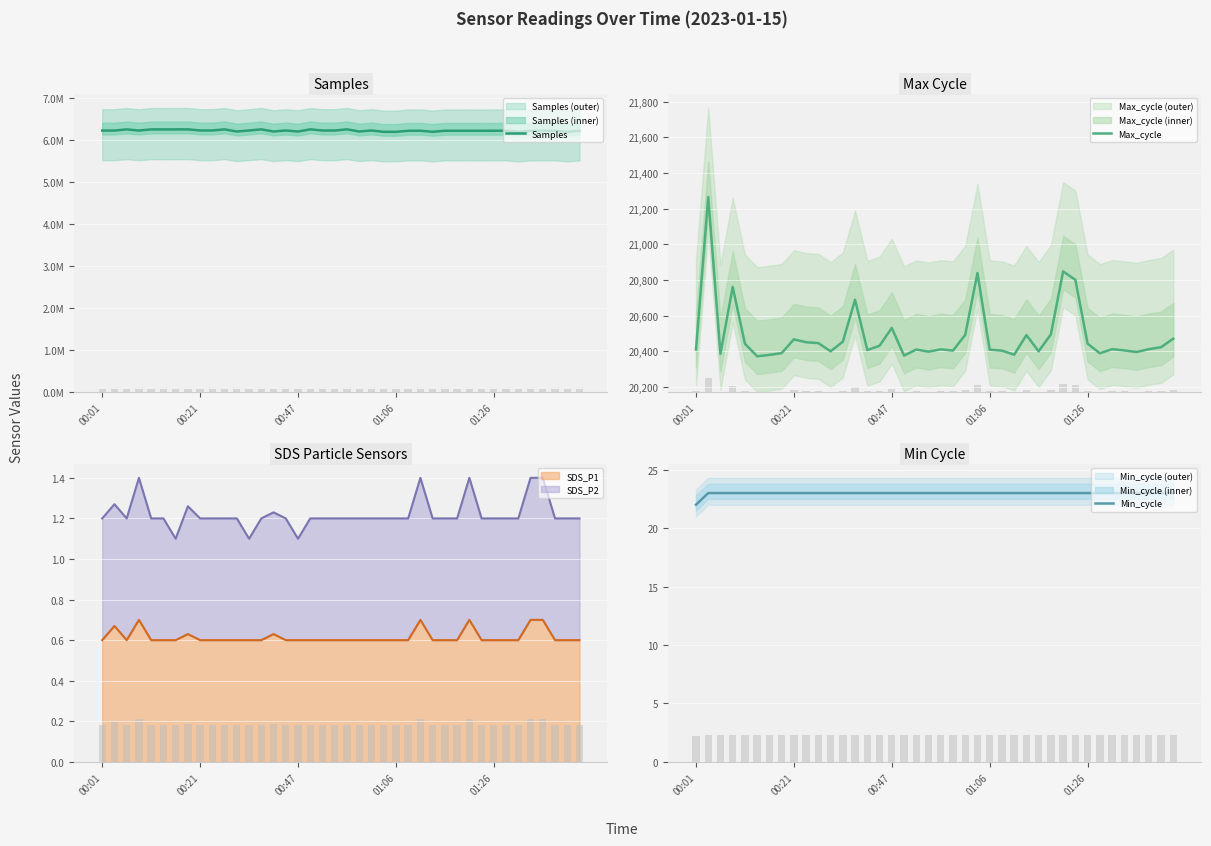

Is it true that Samples equals 6220152 at 18?

True